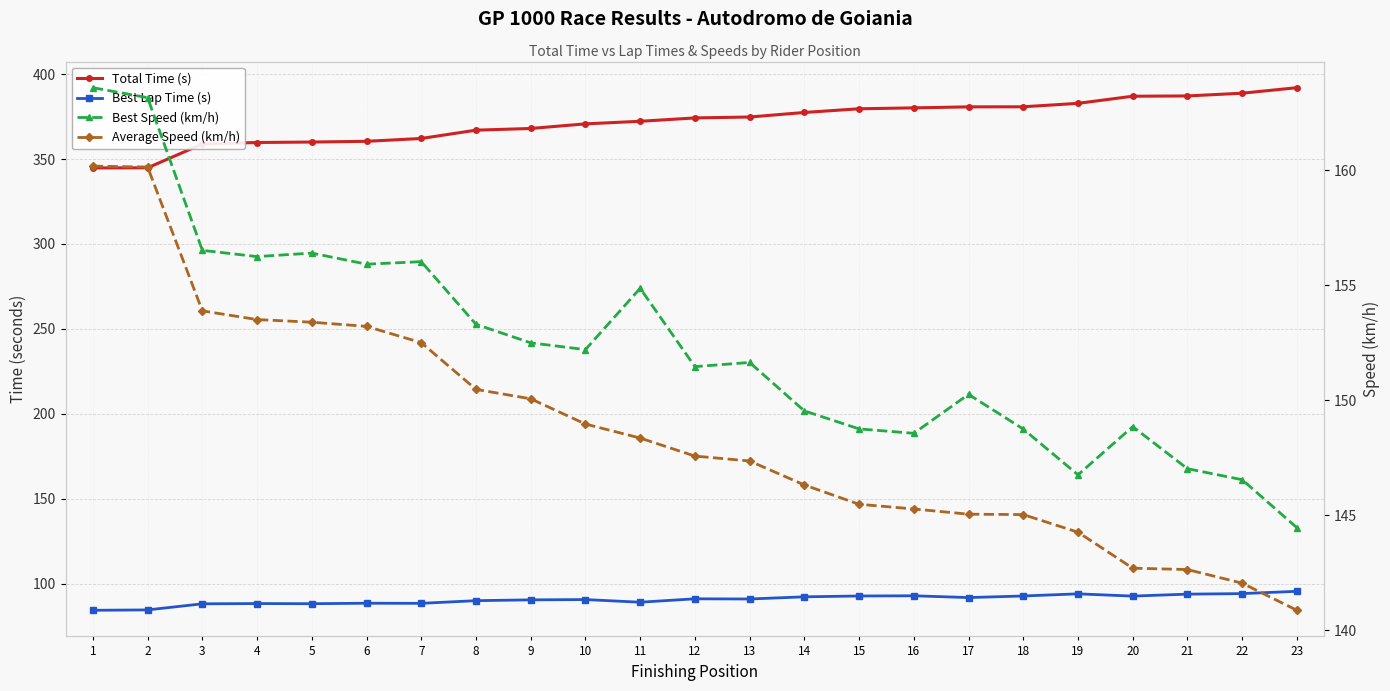

At which label is Best Speed (km/h) closest to 154?

8